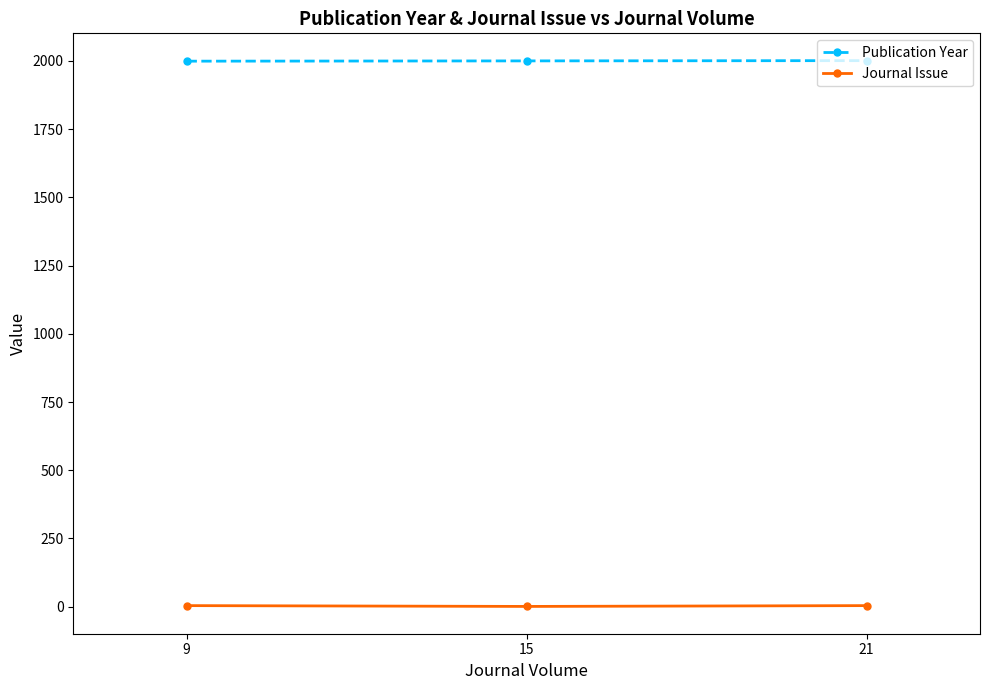

What is the minimum value shown in the chart?

1